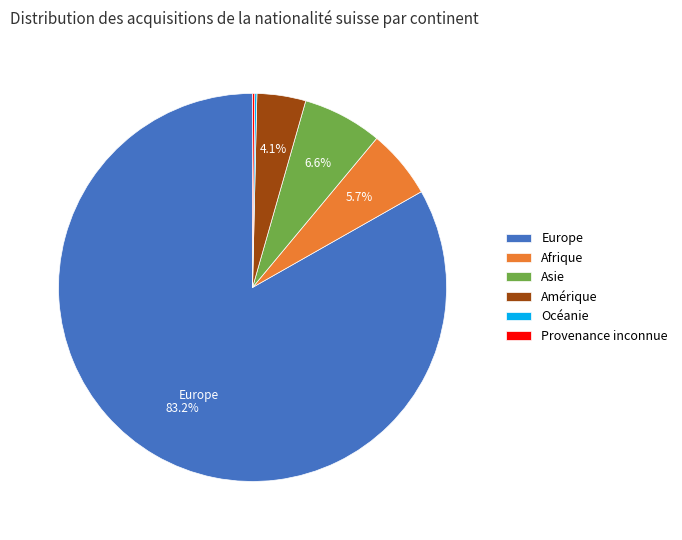

Is there any slice that represents more than half of the pie?

Yes